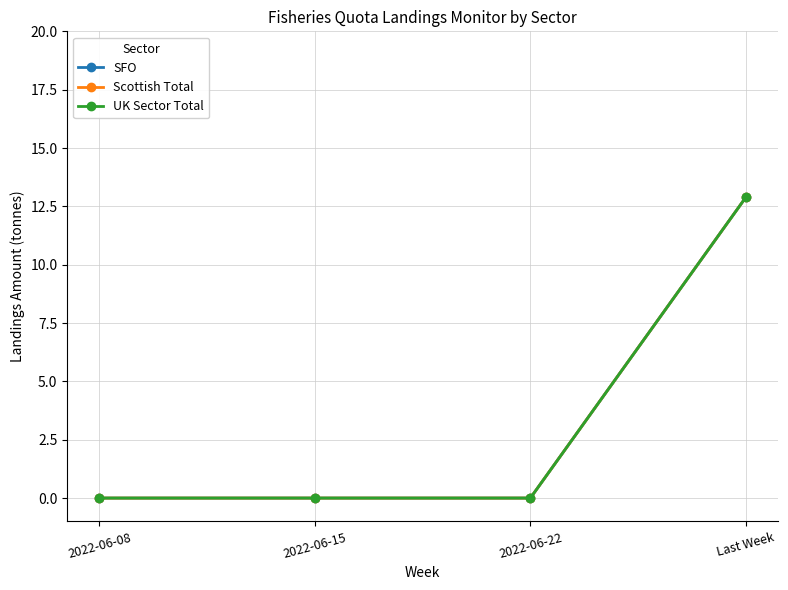

True or false: Scottish Total and SFO intersect in this chart.

False